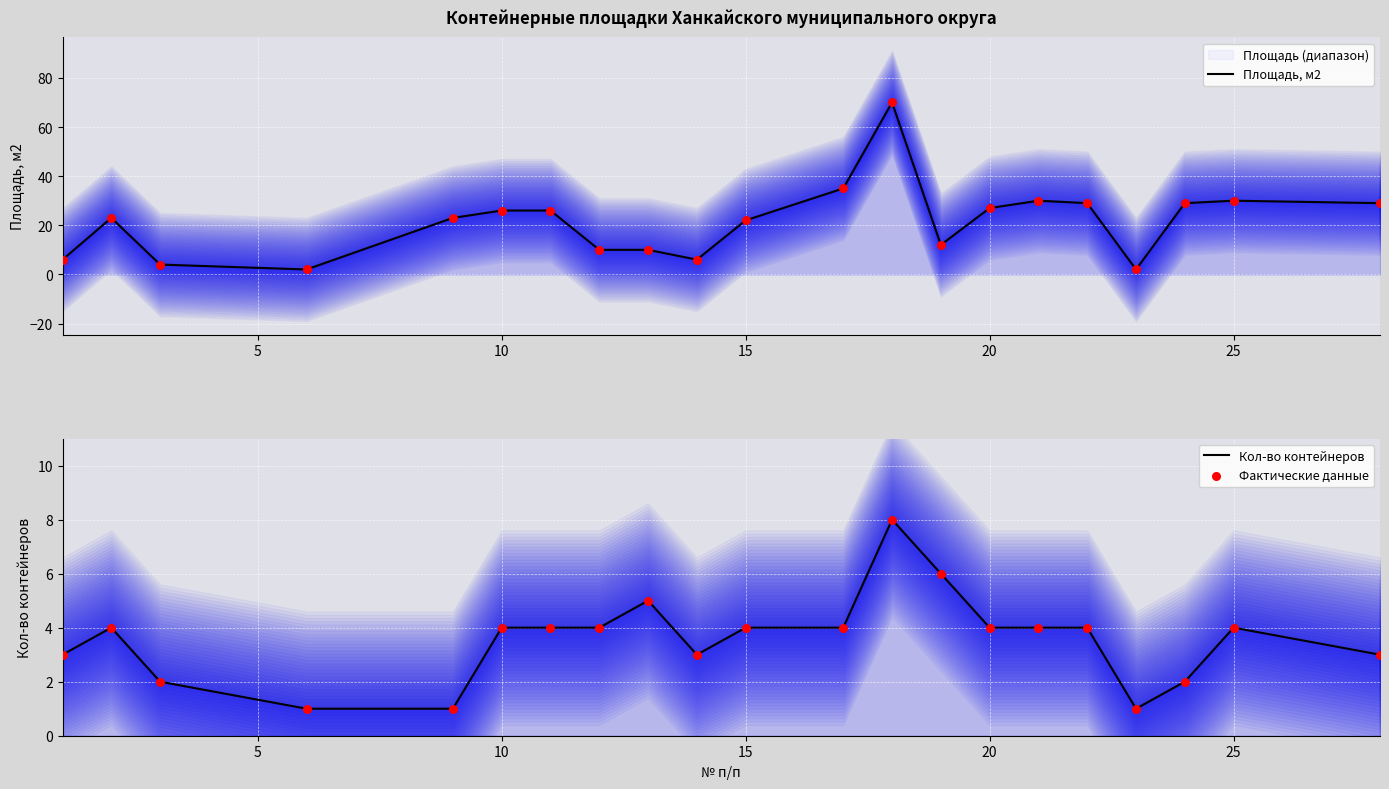

At how many categories does at least one series exceed 13?

13